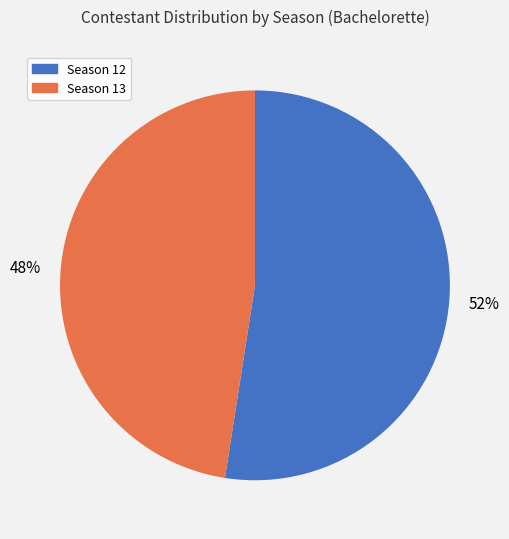

Count the number of slices in the pie.

2